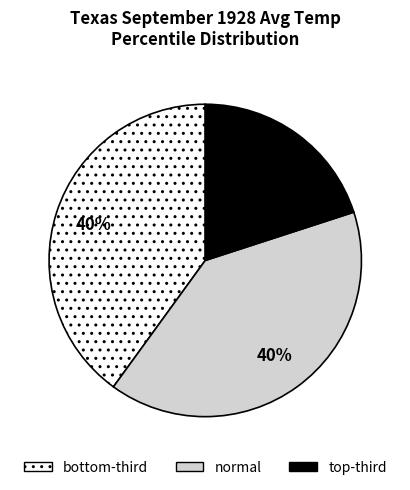

To the nearest percent, what is the difference between the largest and smallest slice percentages?

20%